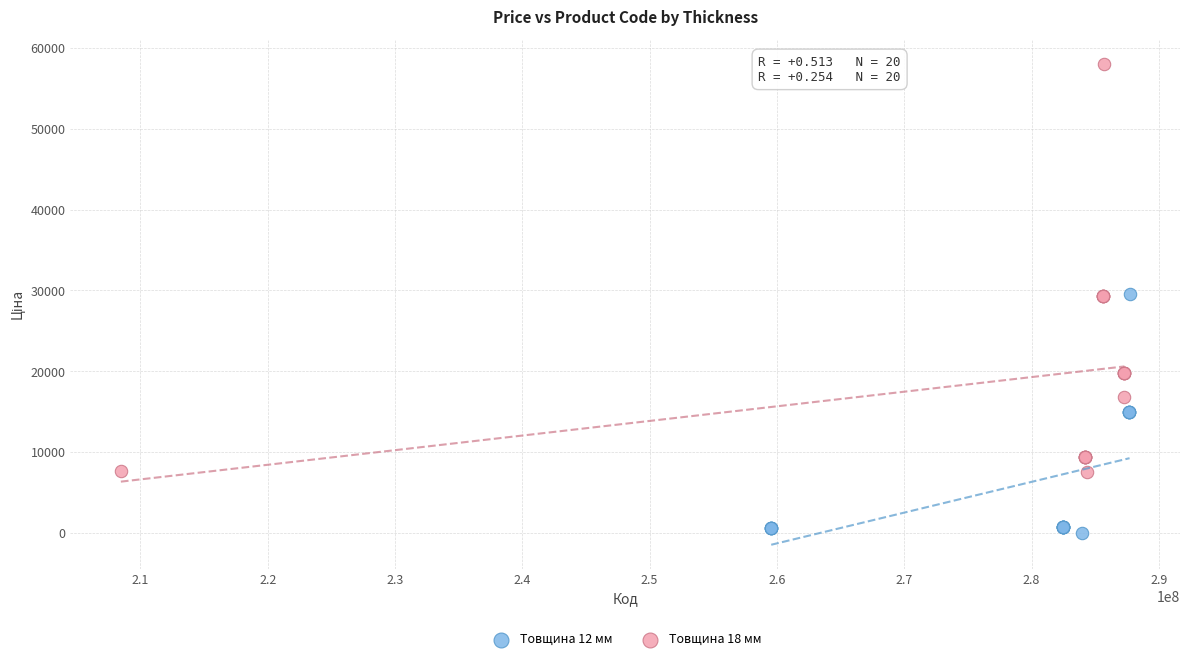

Which series reaches the minimum Y coordinate?

Товщина 12 мм